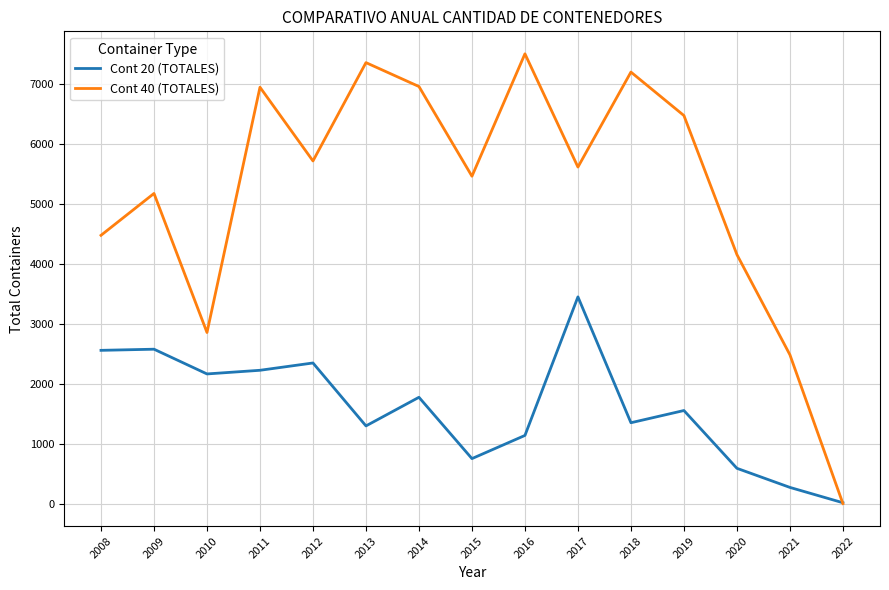

What is the sum of all Cont 20 (TOTALES) values?

24066